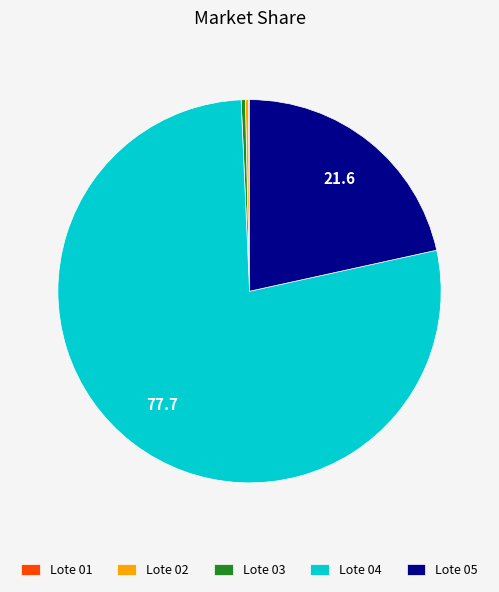

Do Lote 03 and Lote 04 together represent more than half of the pie?

Yes